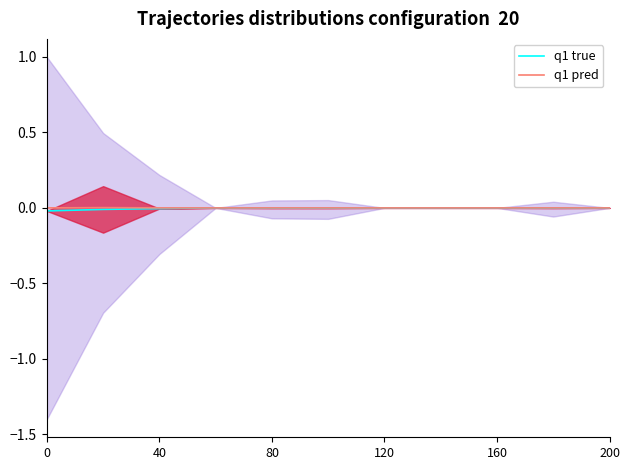

Does the chart have visible grid lines?

No